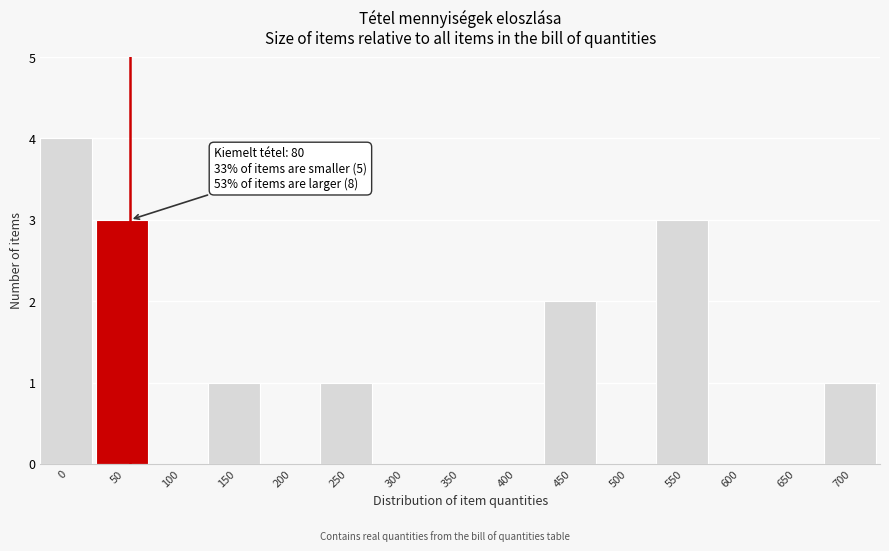

Reading right to left, extract all data points from this chart.

700=1	650=0	600=0	550=3	500=0	450=2	400=0	350=0	300=0	250=1	200=0	150=1	100=0	50=3	0=4